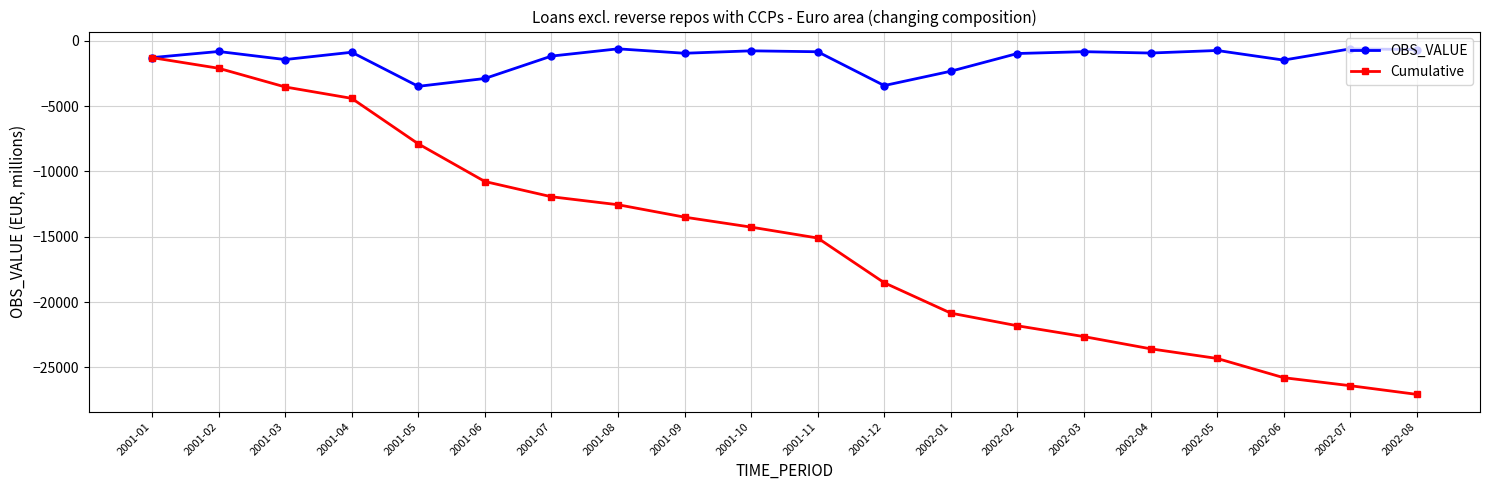

What is the highest value of the Cumulative series?

-1283